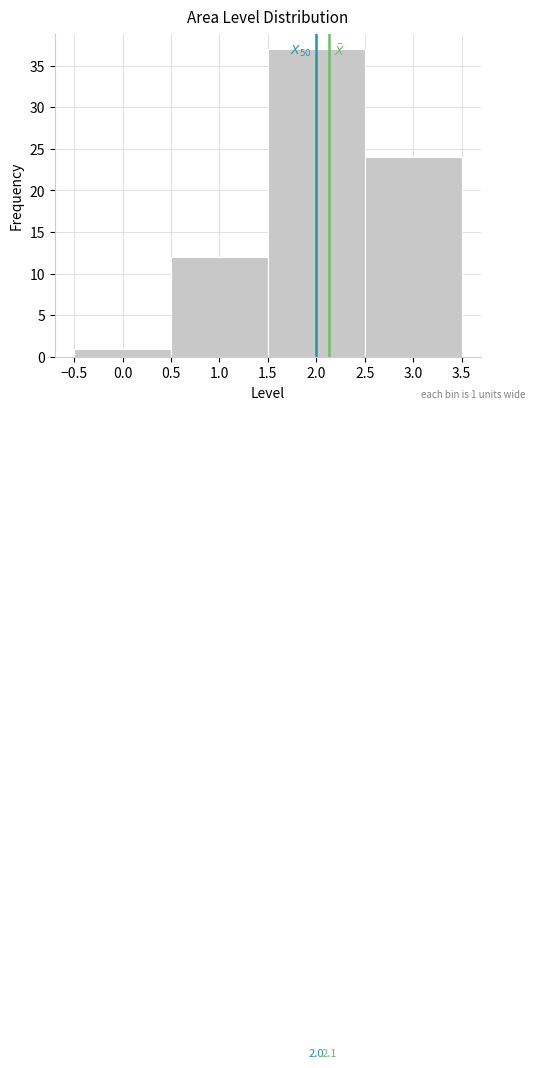

Over which range of the x-axis is the bar tallest?

1.5 to 2.5